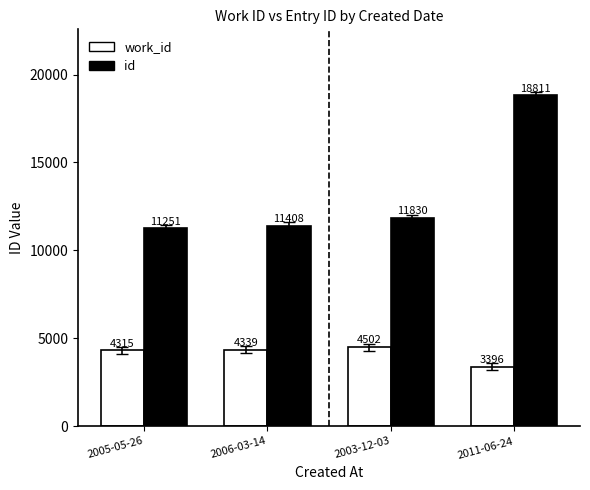

What is the smallest value displayed?

3396